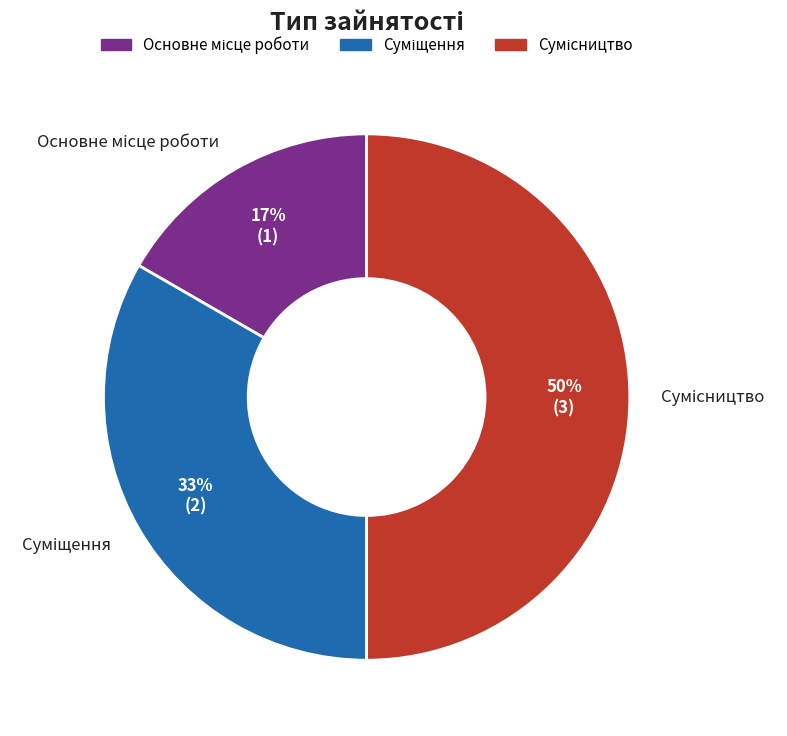

To the nearest percent, what is the difference between the largest and smallest slice percentages?

33%